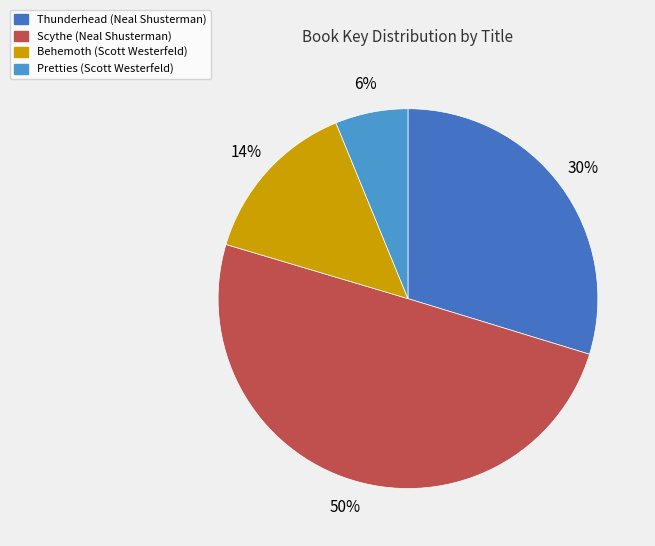

To the nearest percent, what is the difference between the largest and smallest slice percentages?

44%